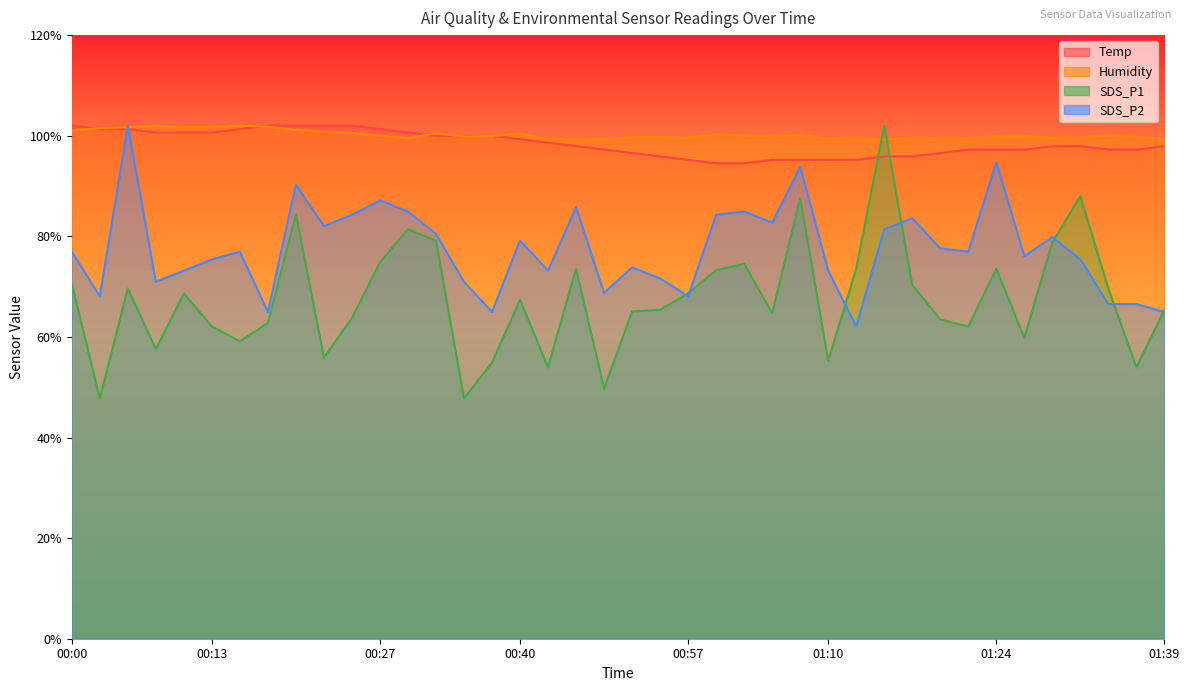

What is the label of the 23rd point from the left?

00:57